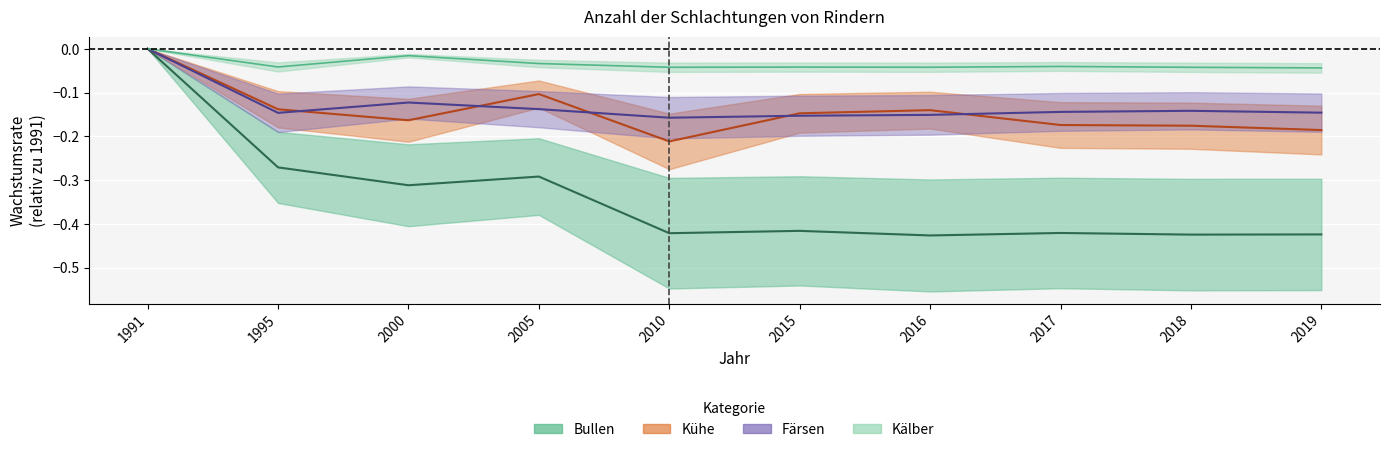

In Färsen, how many points are higher than both neighbors (excluding endpoints)?

2